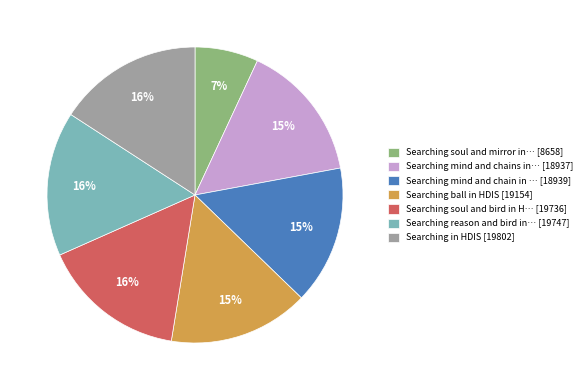

What is the smallest slice in the pie chart?

Searching soul and mirror in… [8658]